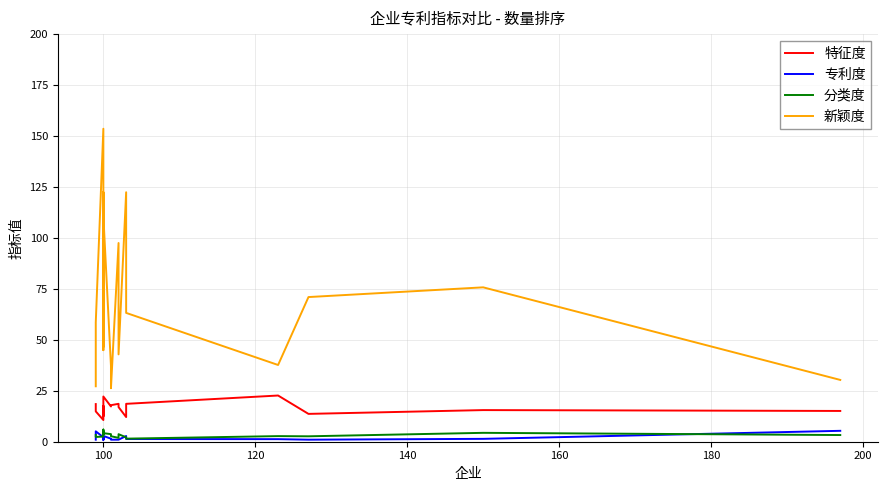

At how many categories does at least one series exceed 119?

3